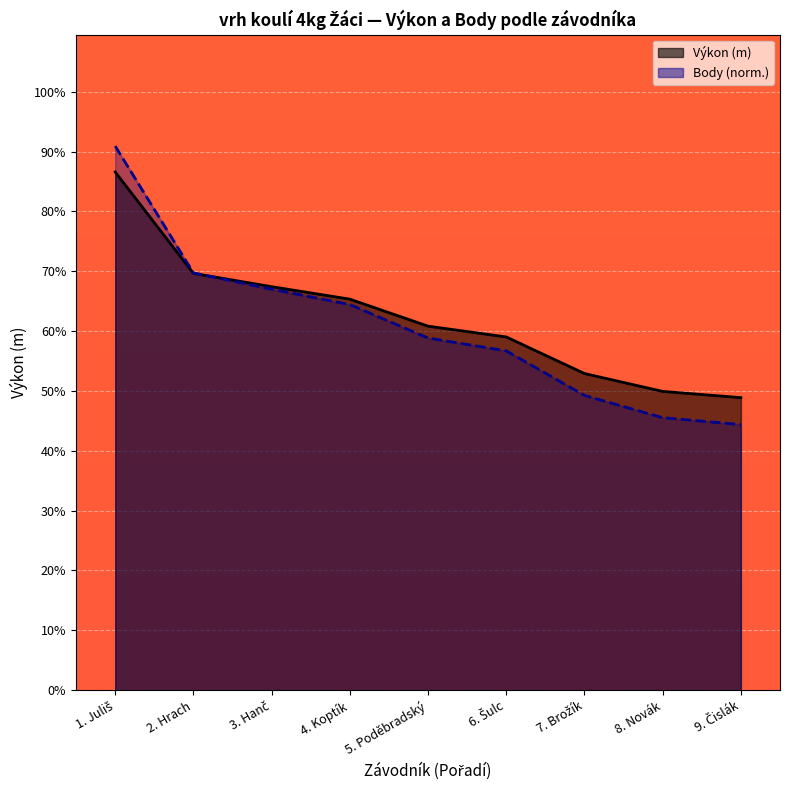

What value does the Body series have at 9. Čislák?

6.4